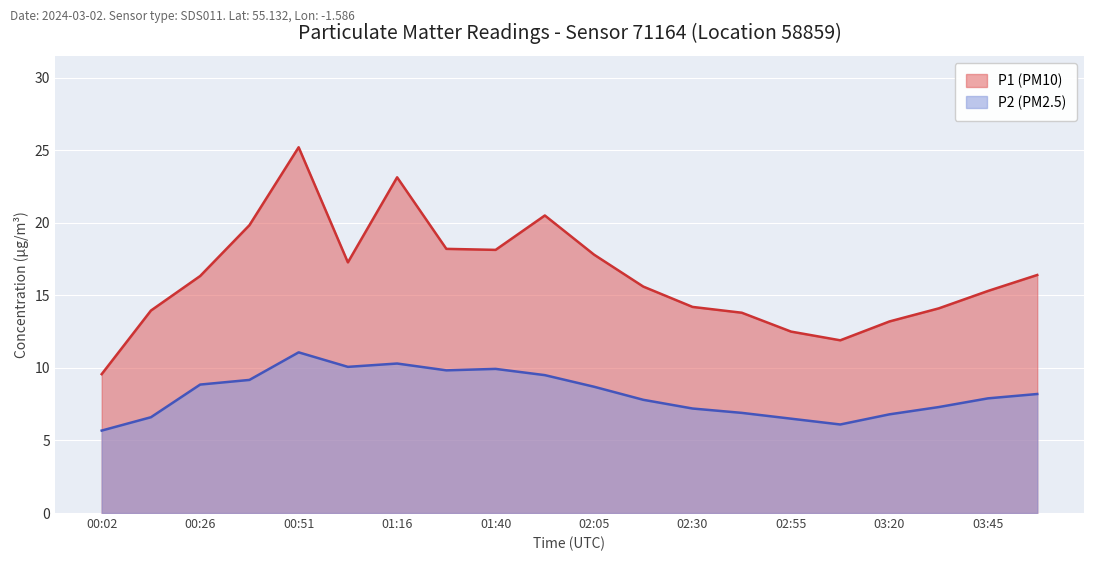

What is the difference between the second highest and minimum values in the P1 (PM10) series?

13.6